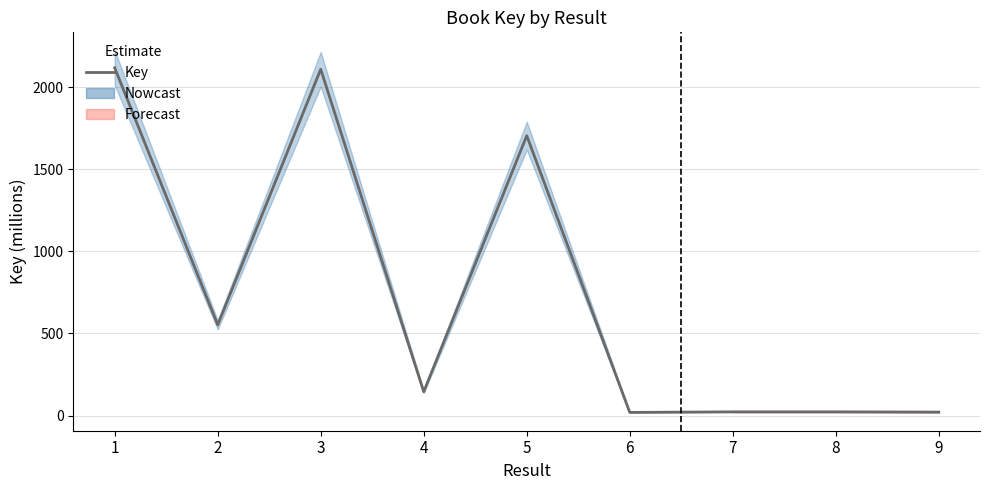

What is the approximate value at 8?

22.3